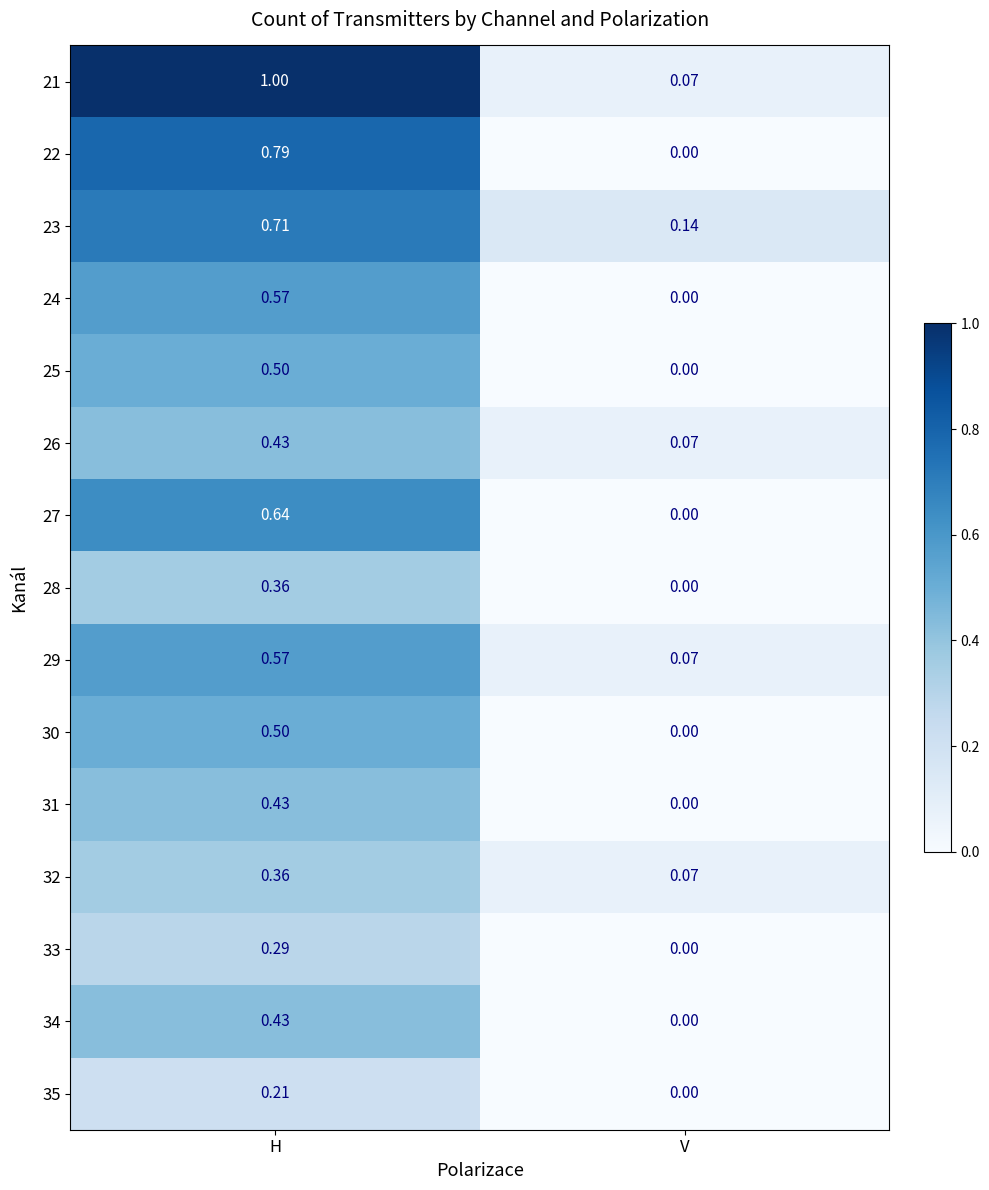

Rank the categories by 34 value from lowest to highest.

V, H